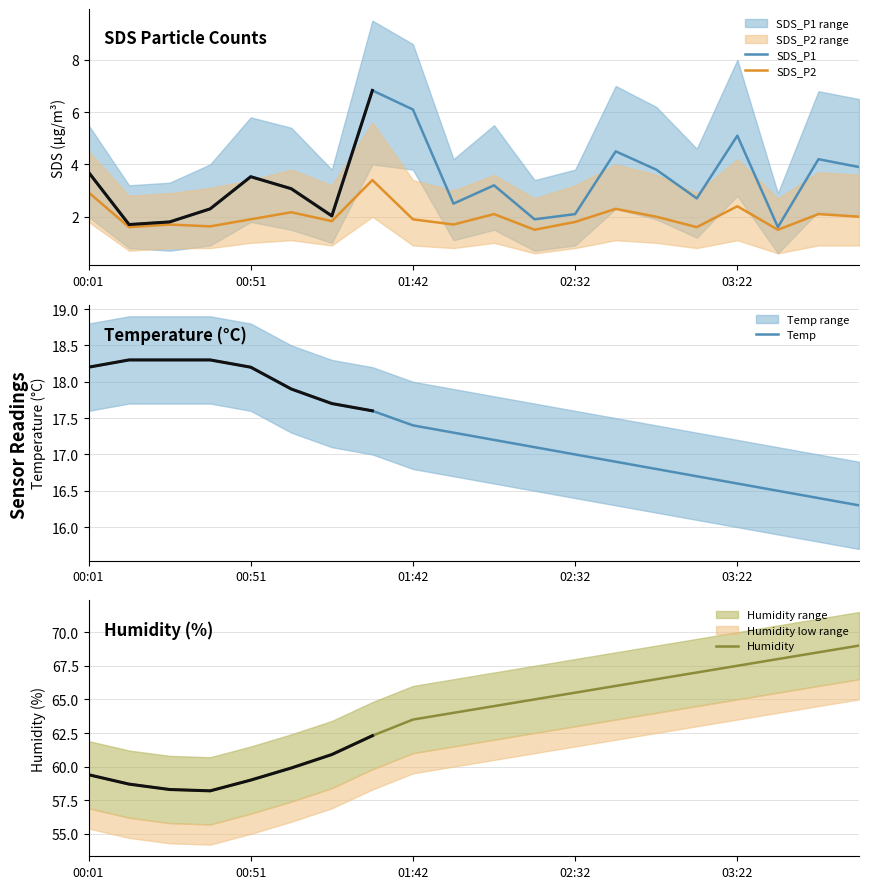

What is the smallest value displayed?

1.5